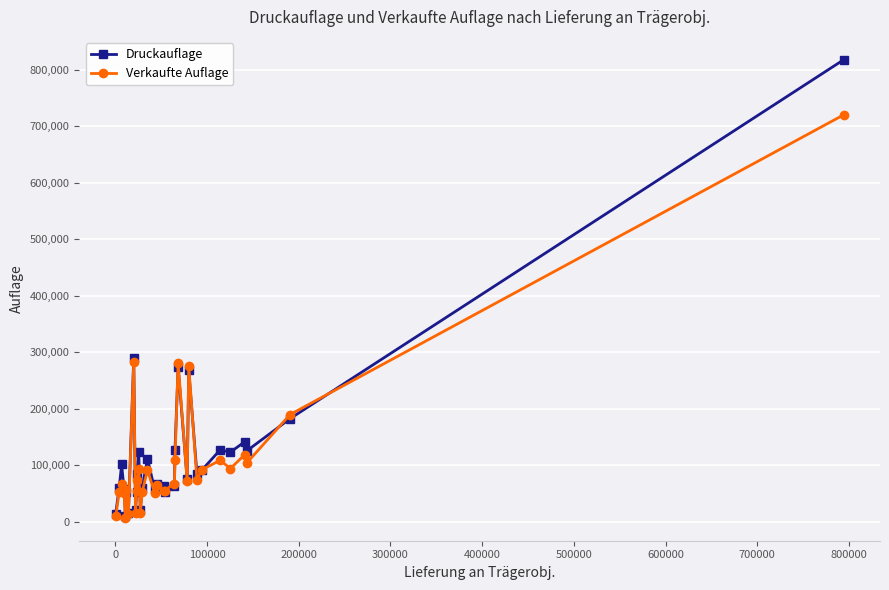

True or false: Verkaufte Auflage and Druckauflage cross at least once.

True